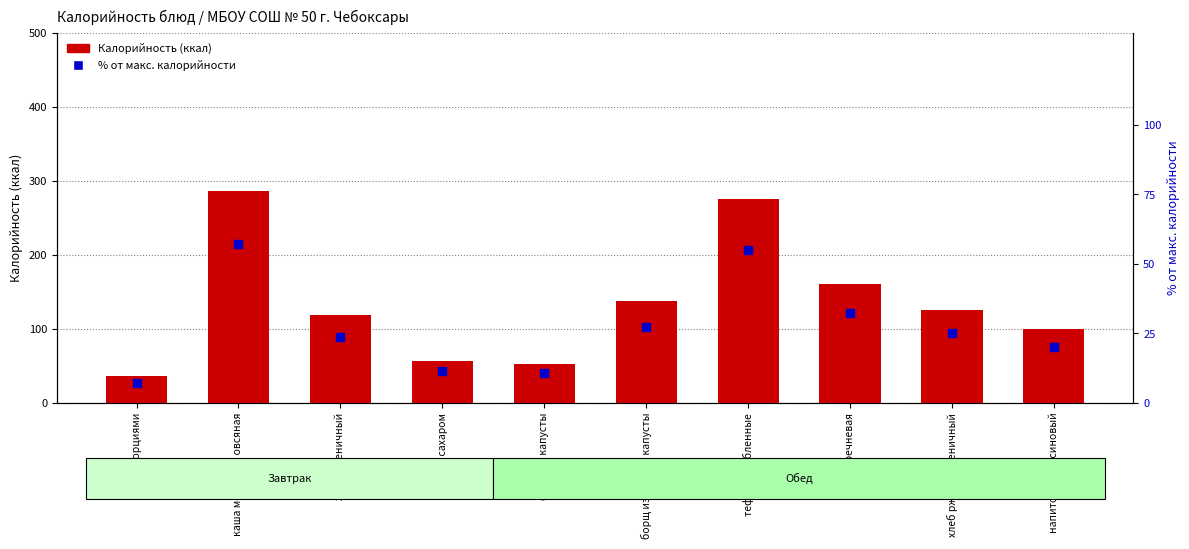

Is the value of Калорийность (ккал) at чай с сахаром greater than the value of % от макс. калорийности at сыр порциями?

Yes